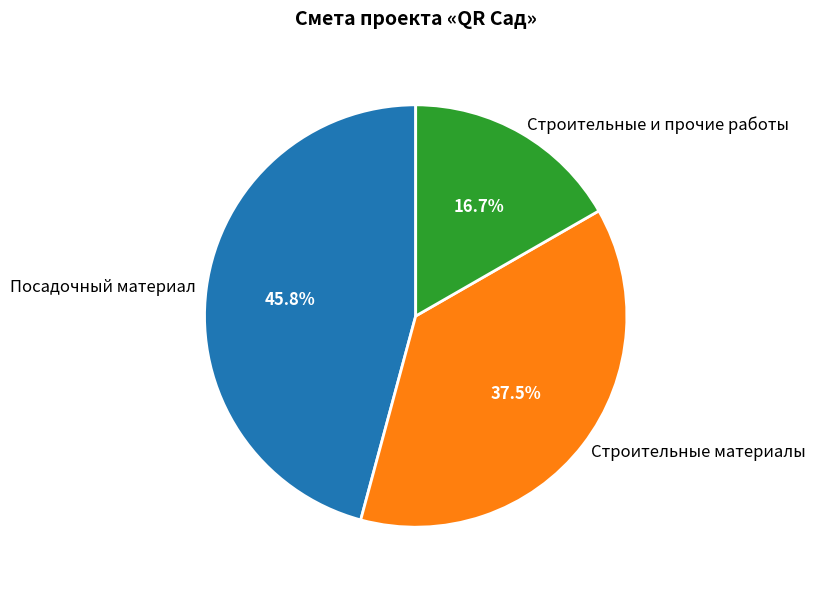

How many slices are in this pie chart?

3